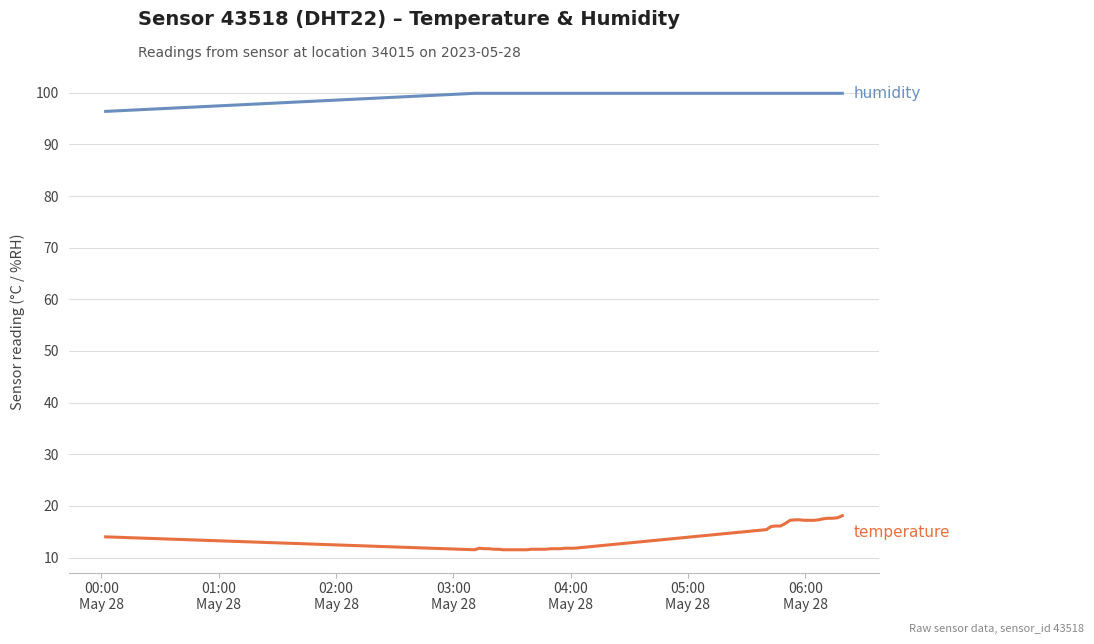

What is the maximum value shown in the chart?

99.9